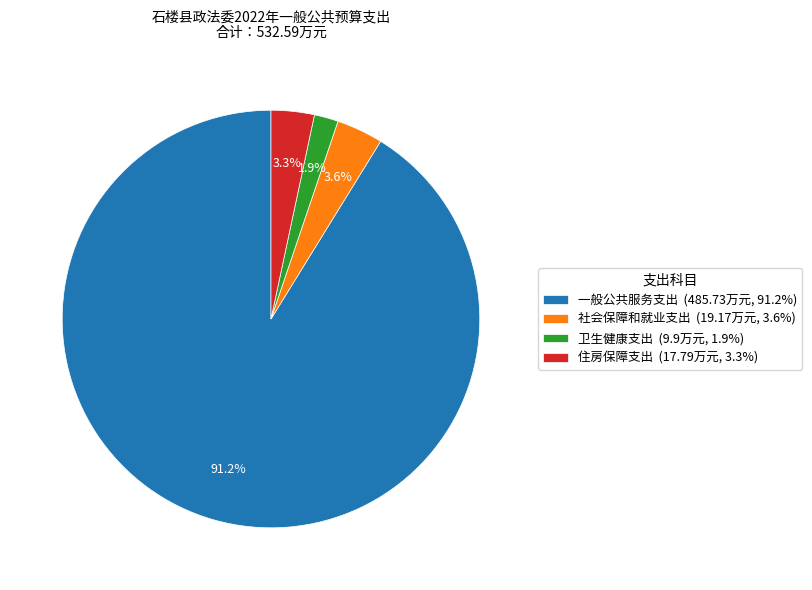

Which category has the smallest portion of the pie?

卫生健康支出